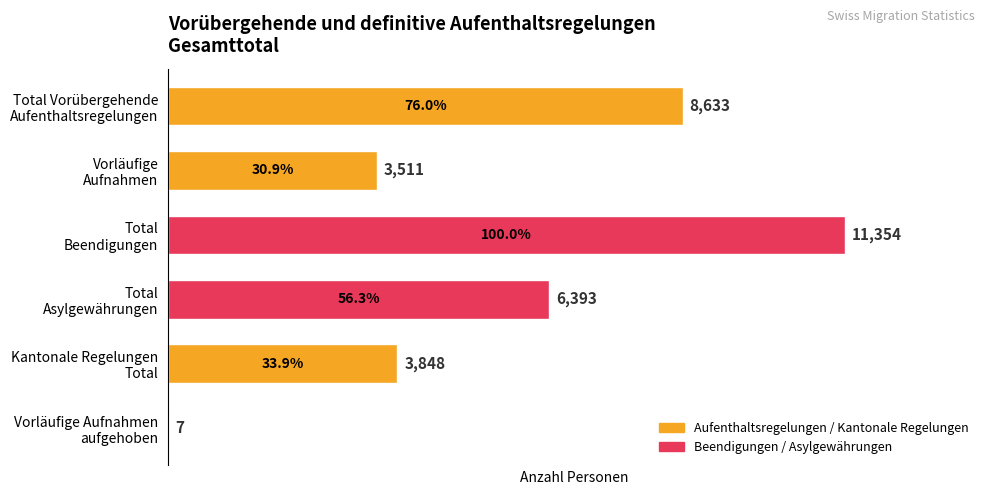

What is the maximum value shown in the chart?

11354